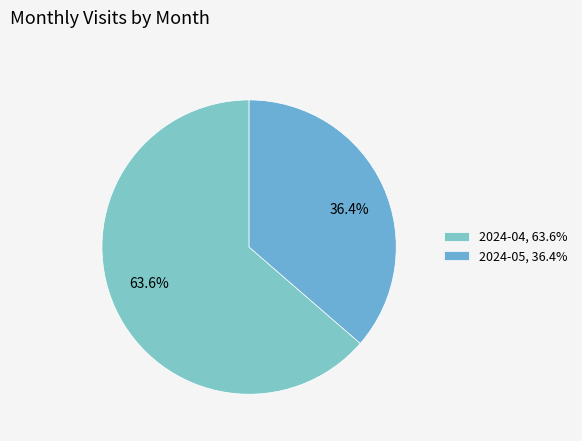

Rank the categories by value from highest to lowest.

2024-04, 2024-05